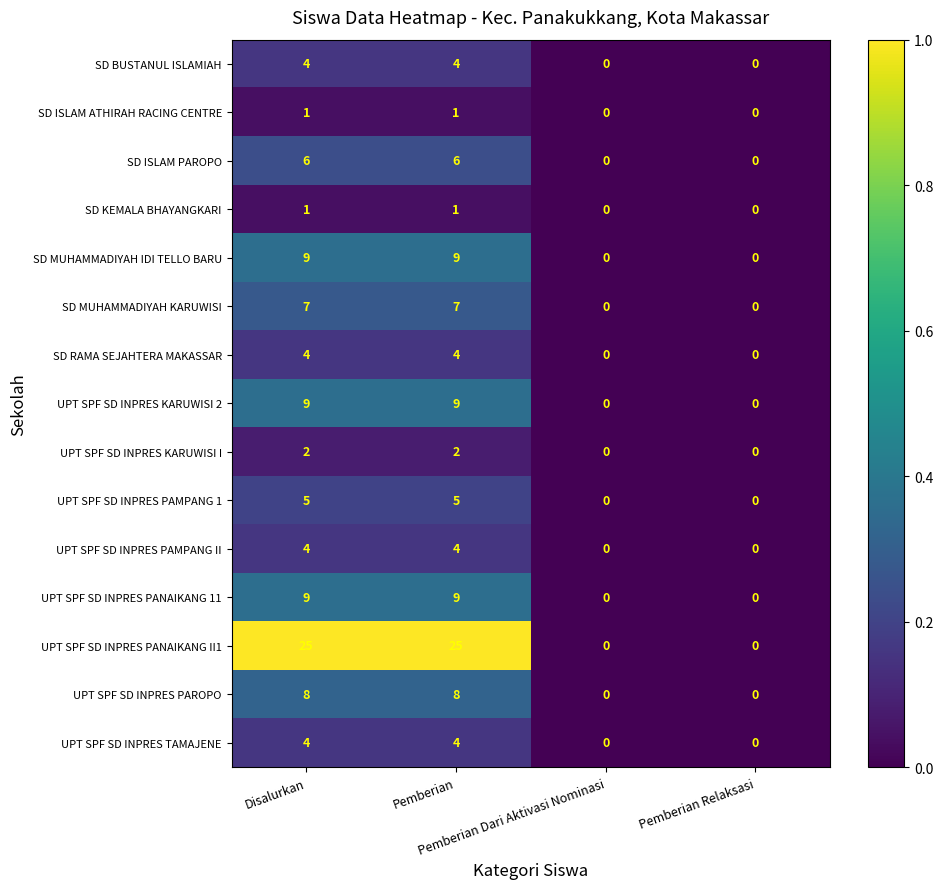

Count the UPT SPF SD INPRES PAMPANG II values in the range 0 to 4.

4